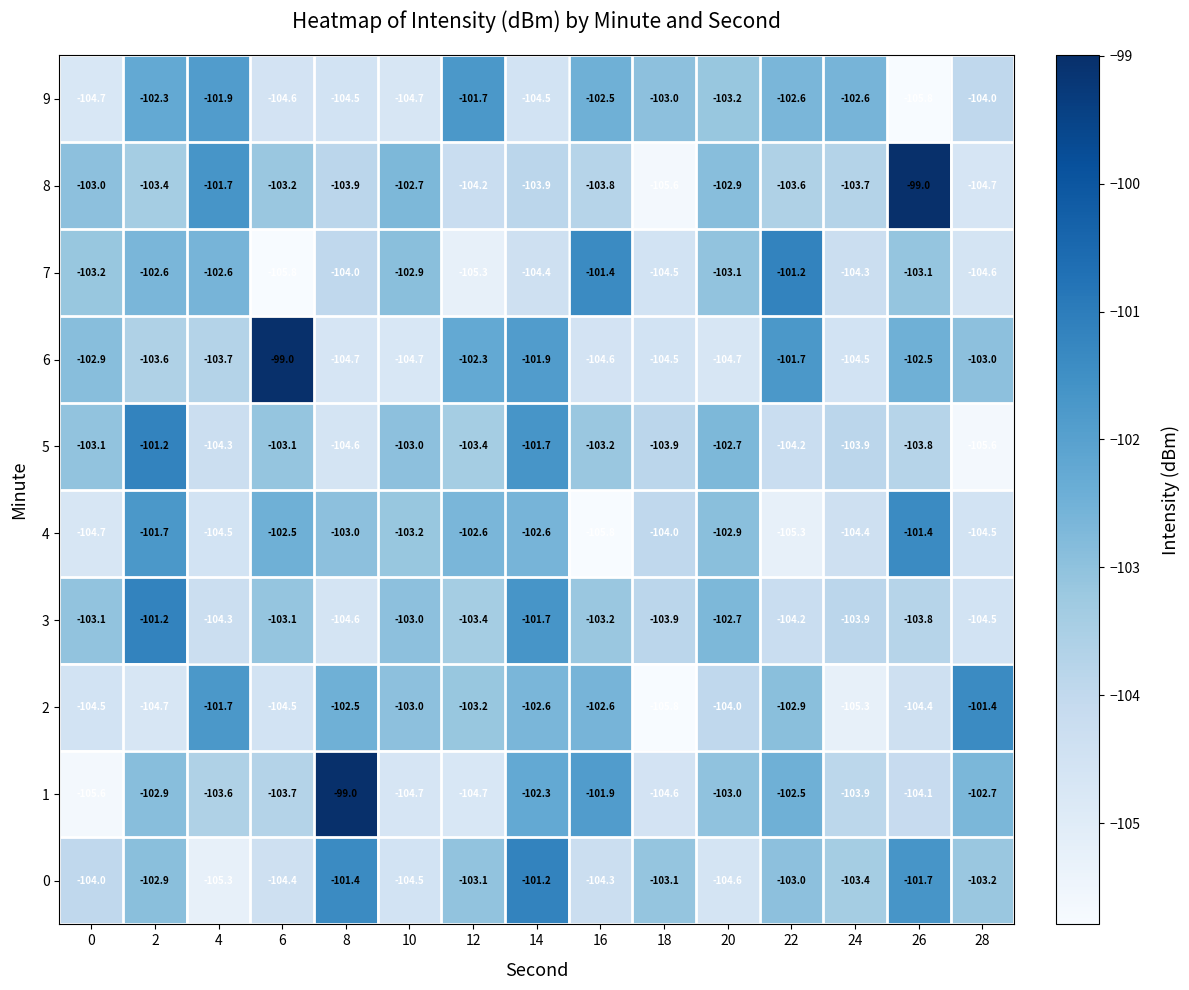

Where is 9 nearest to the value -103?

18